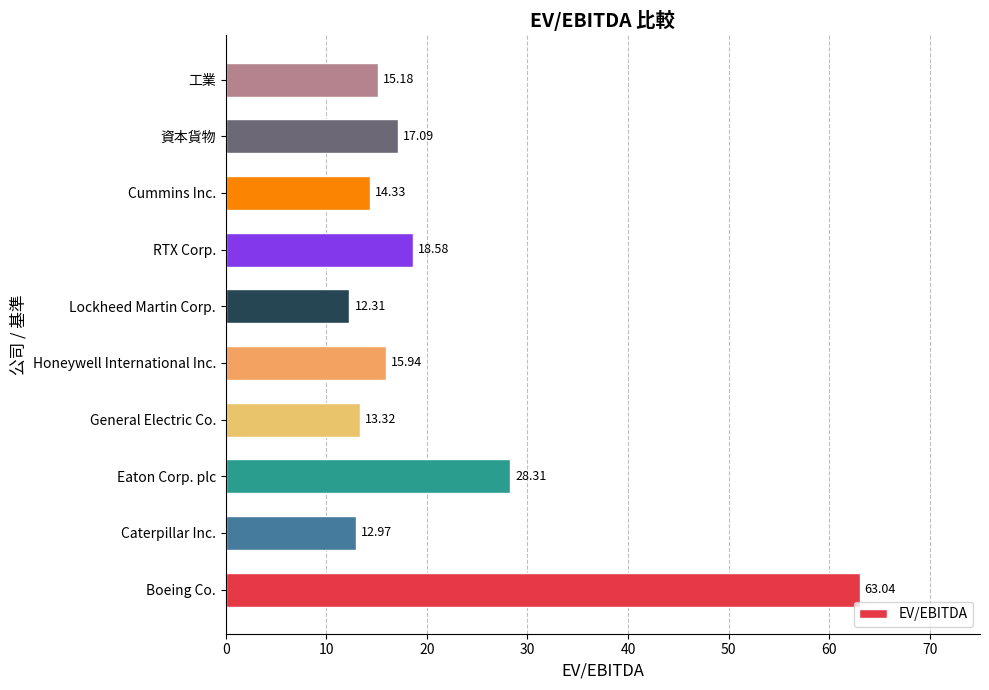

Rank the categories by value from lowest to highest.

Lockheed Martin Corp., Caterpillar Inc., General Electric Co., Cummins Inc., 工業, Honeywell International Inc., 資本貨物, RTX Corp., Eaton Corp. plc, Boeing Co.